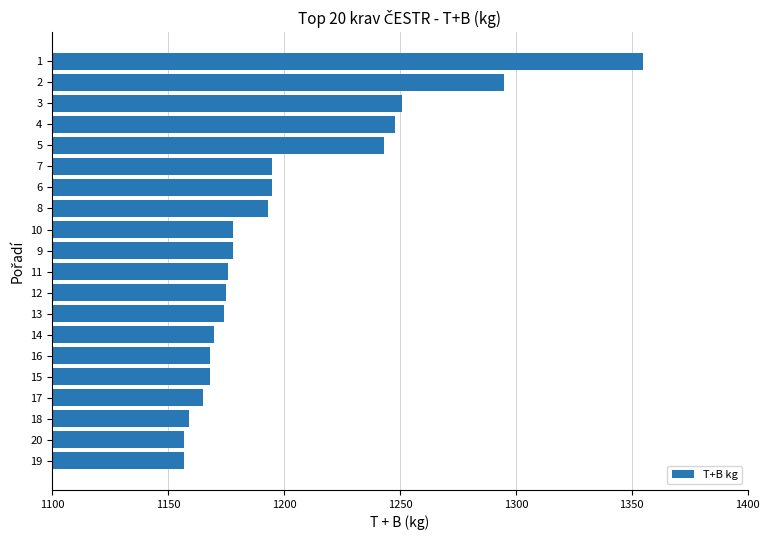

What is the smallest value displayed?

1157